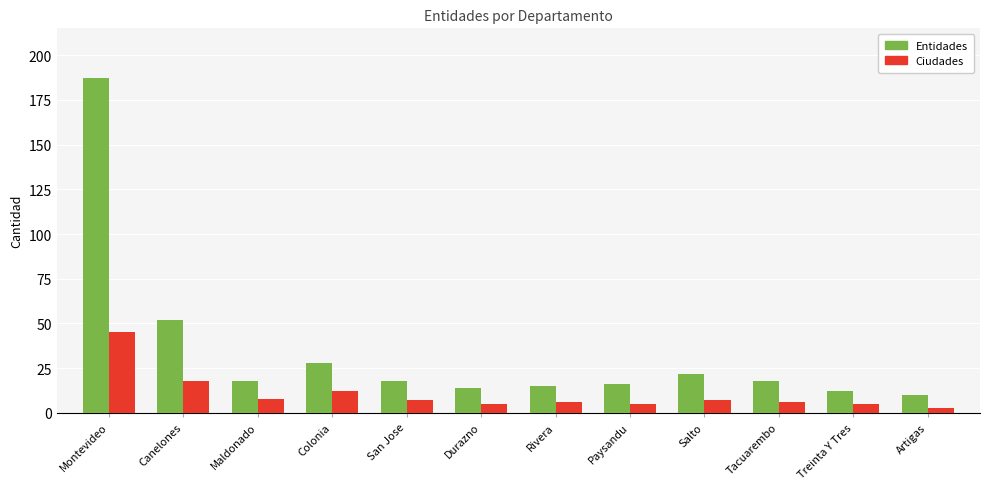

What position from the left is Tacuarembo?

10